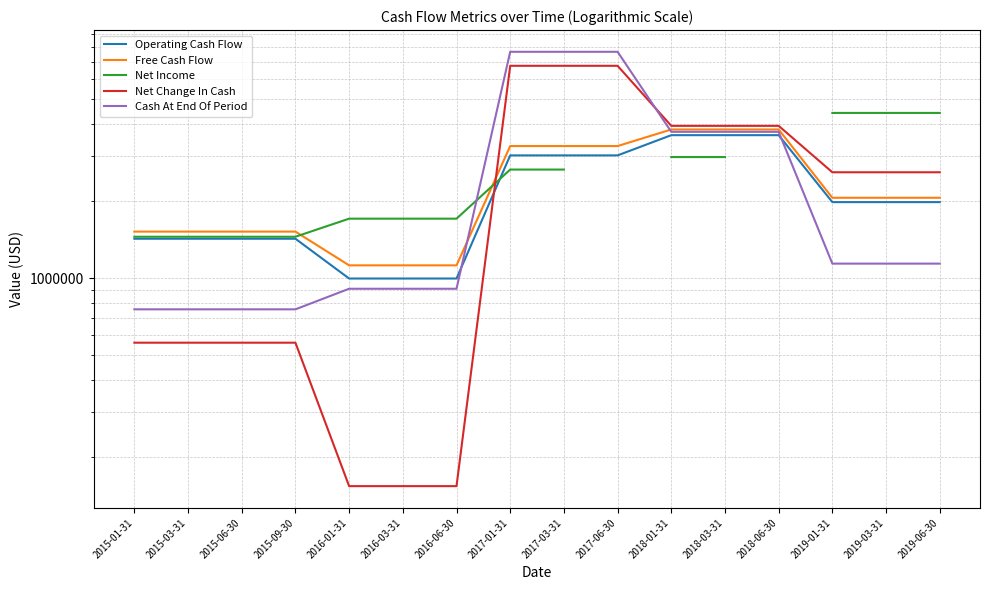

What position from the right is 2019-01-31?

3